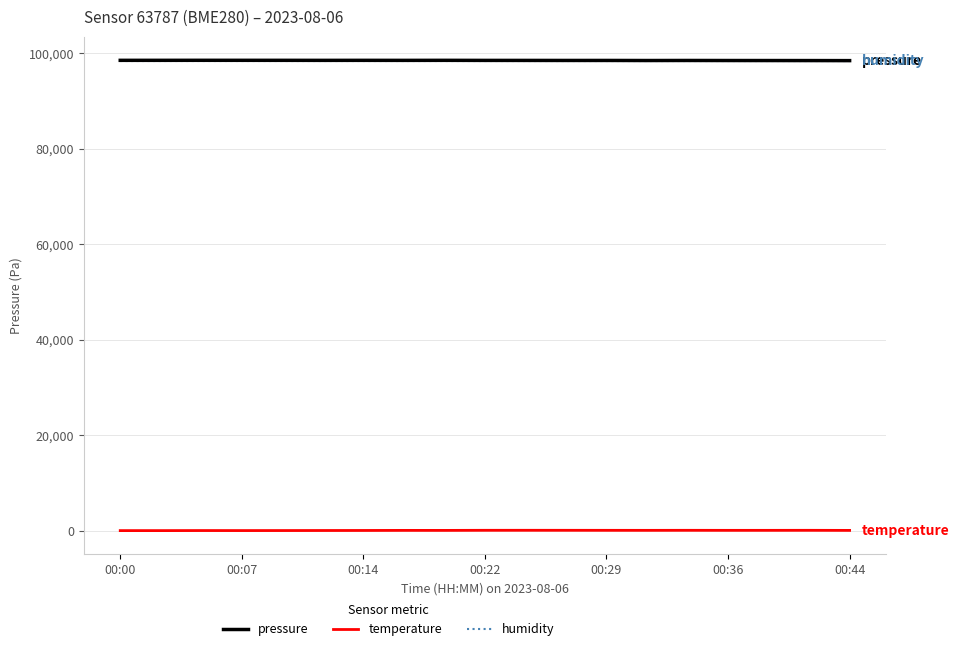

True or false: temperature and humidity cross at least once.

False